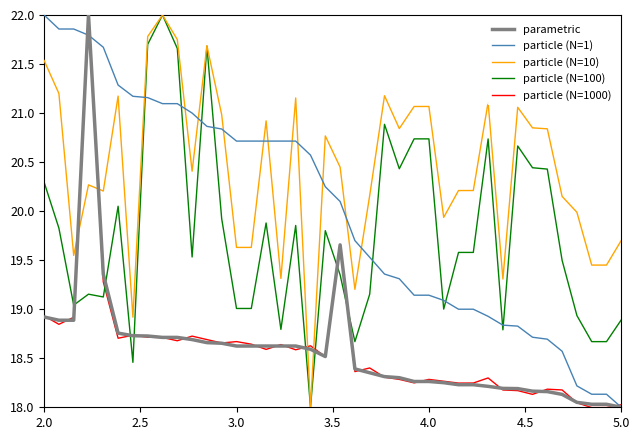

True or false: particle (N=1) and particle (N=10) cross at least once.

True